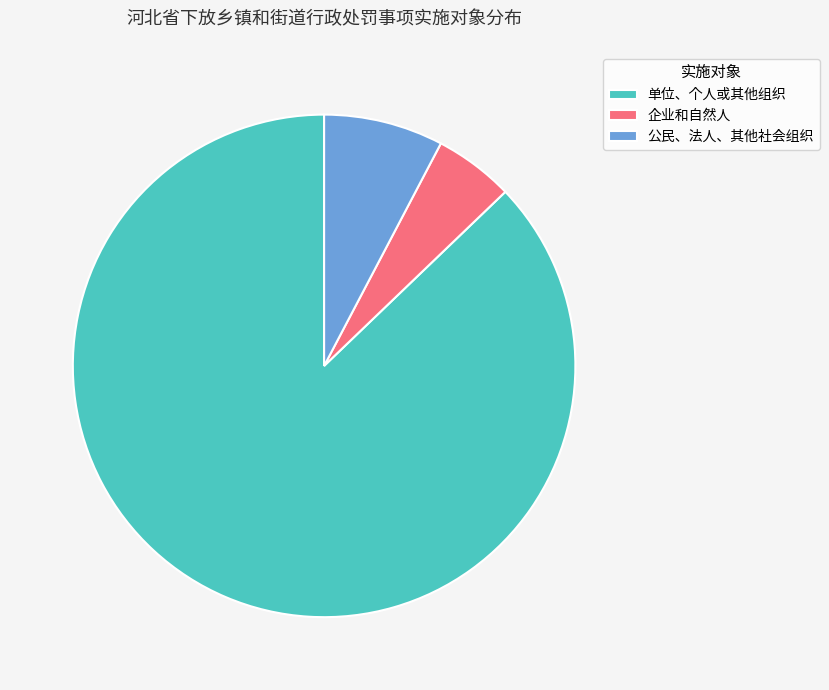

Rank the categories by value from highest to lowest.

单位、个人或其他组织, 公民、法人、其他社会组织, 企业和自然人